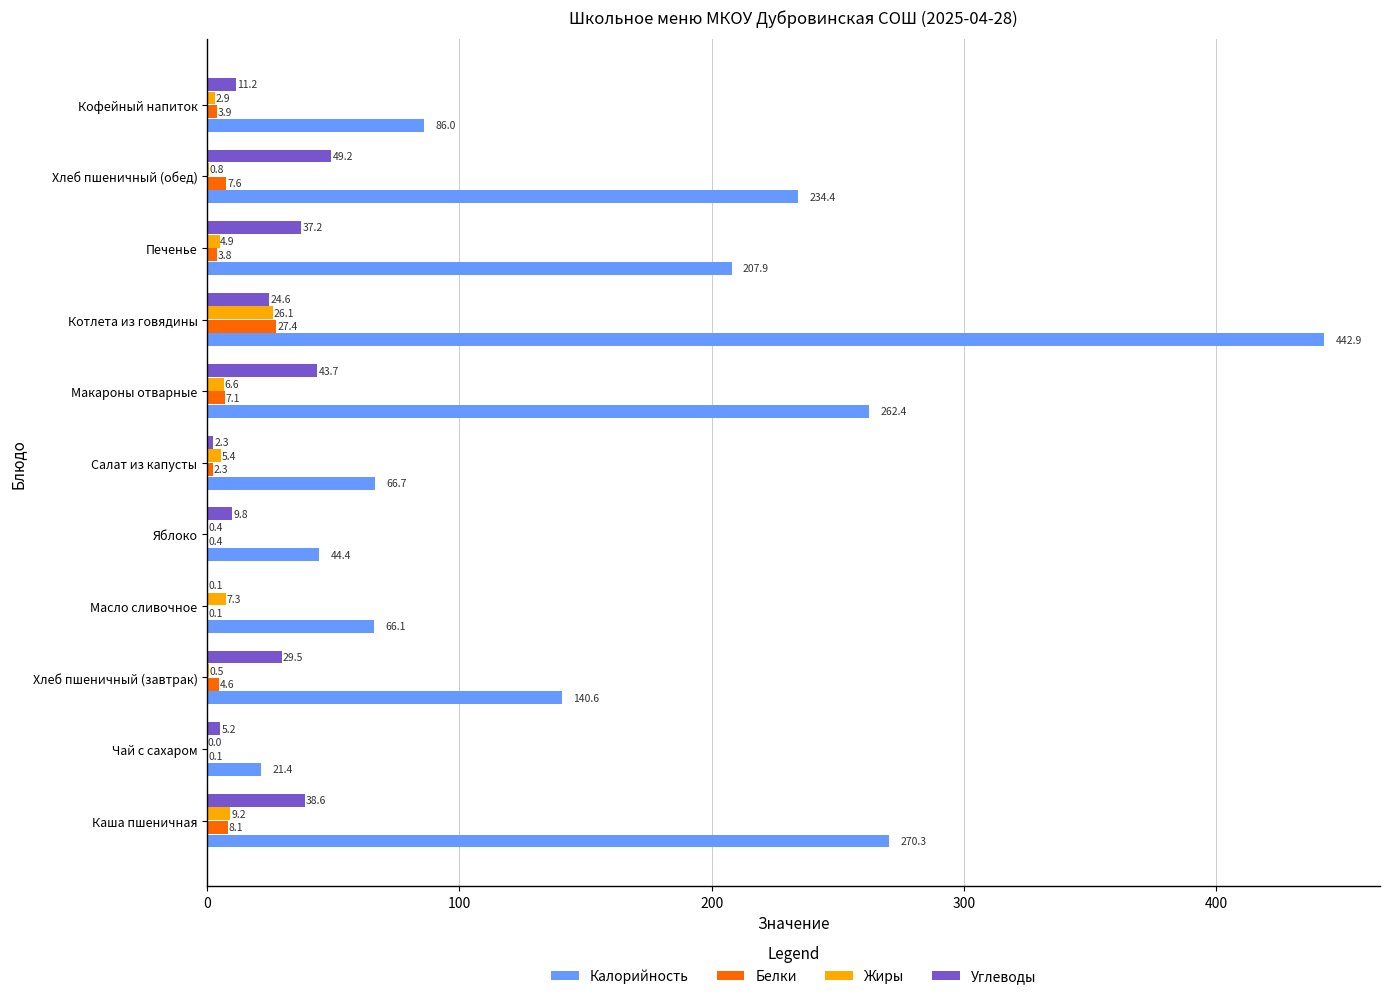

What is the sum of all Белки values?

65.4